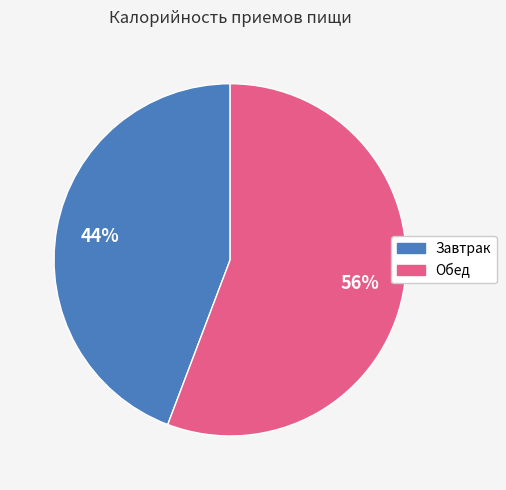

Which category has the smallest portion of the pie?

Завтрак